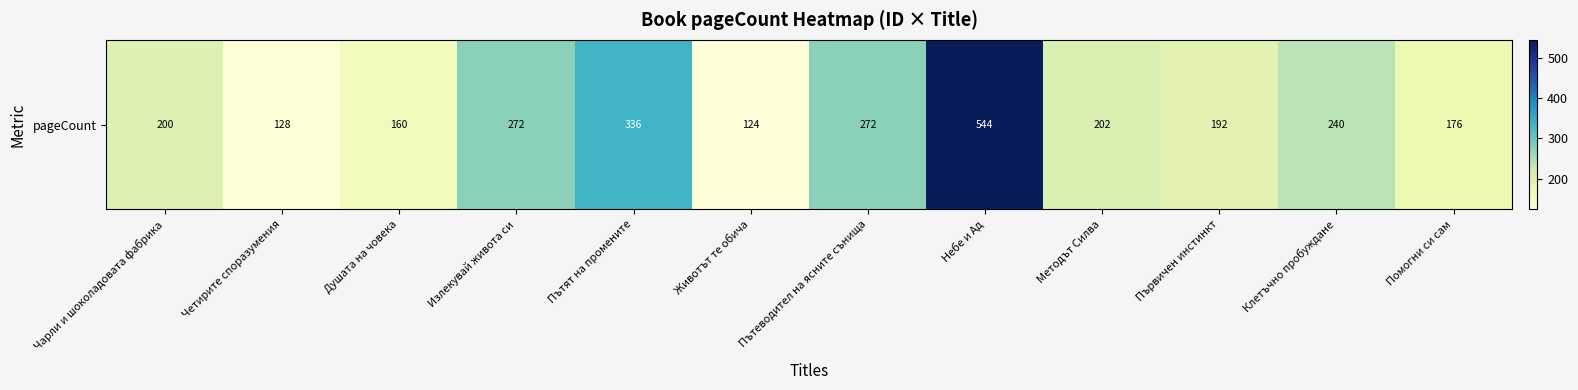

Reading left to right, list all the values displayed in this chart.

200	128	160	272	336	124	272	544	202	192	240	176